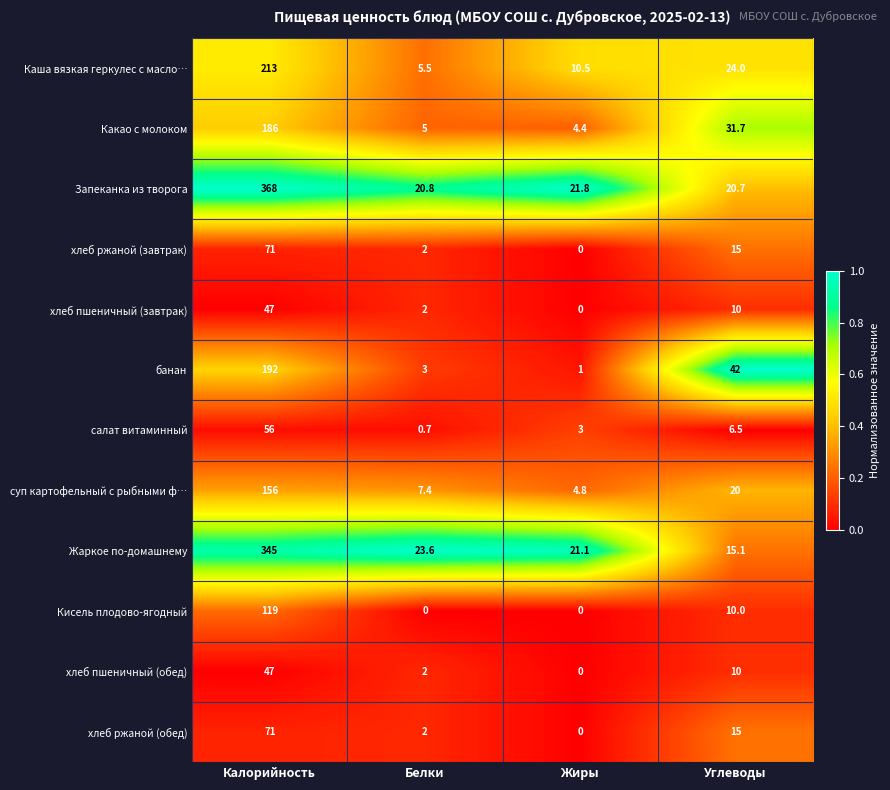

The Кисель плодово-ягодный series shows 0.0 at Жиры. True or false?

True